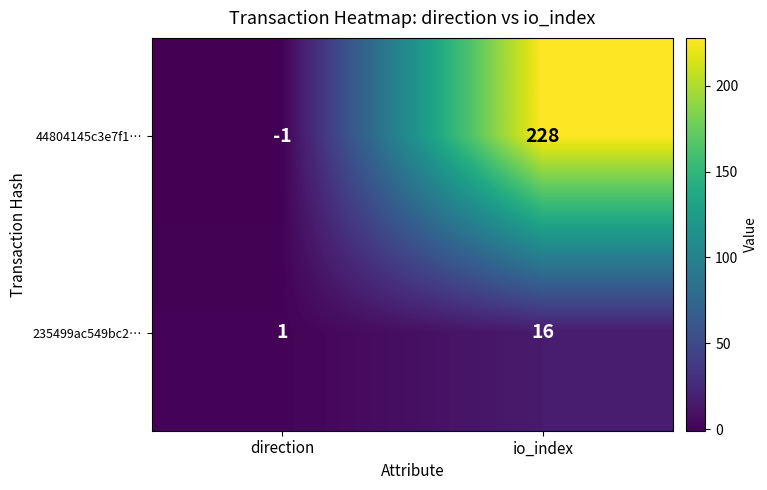

Which series has the widest spread of values?

44804145c3e7f1…